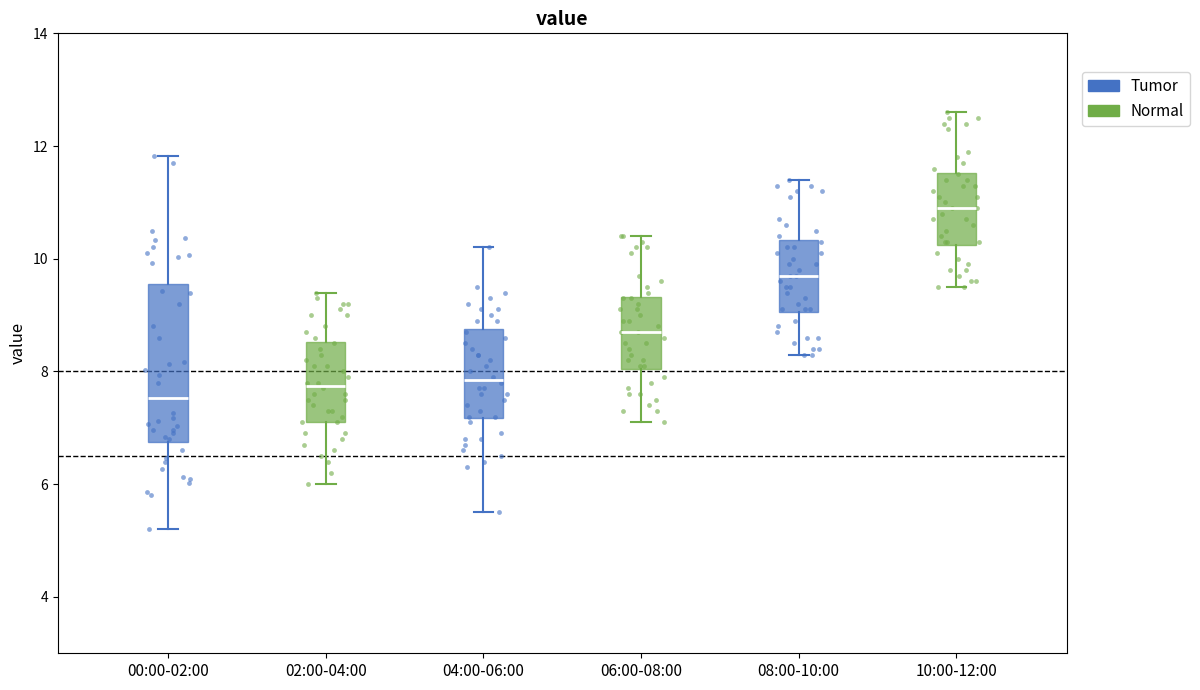

Comparing the boxes themselves (not the whiskers), which one is the tallest?

00:00-02:00